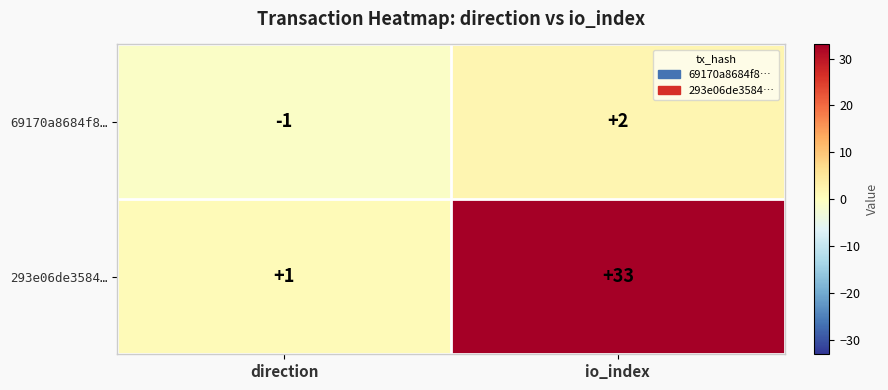

Rank the series at direction from lowest to highest value.

69170a8684f8…, 293e06de3584…